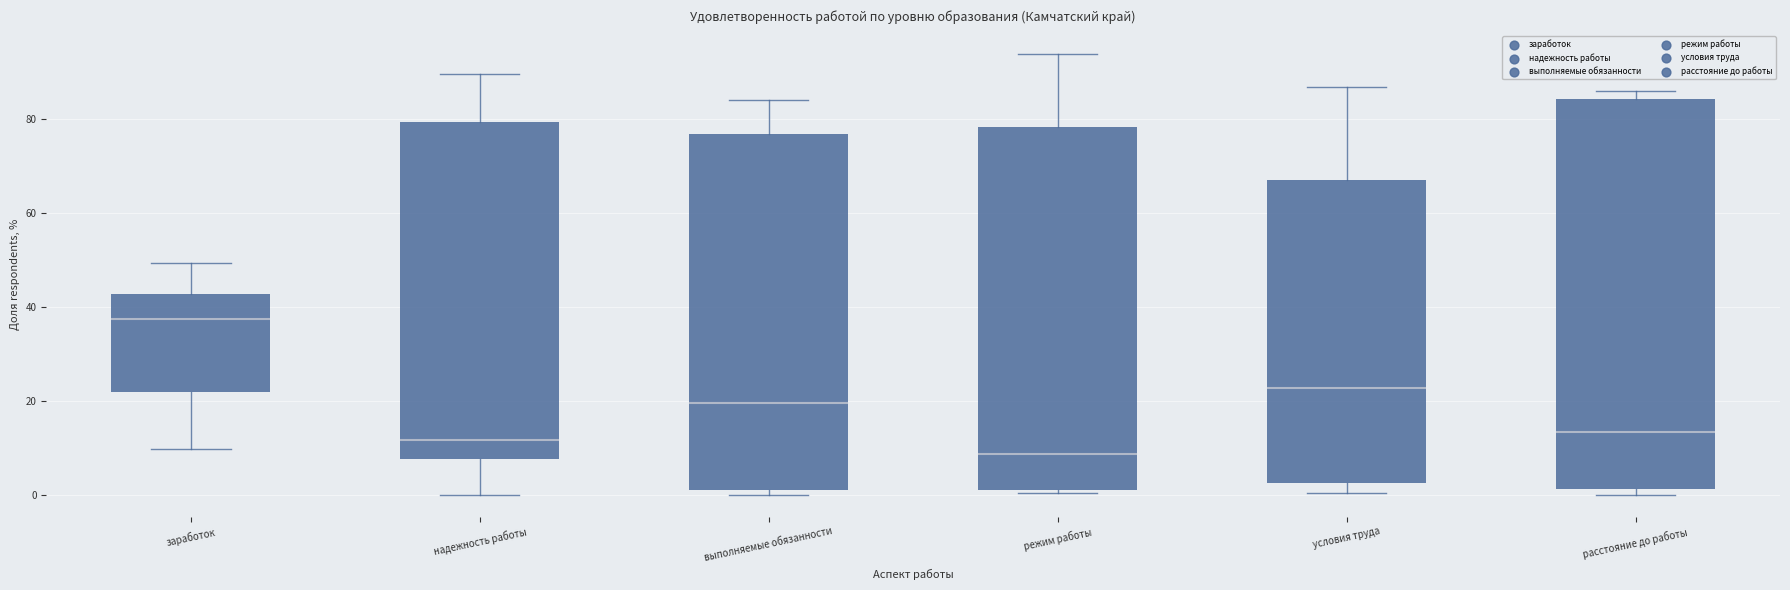

Reading left to right, read every box against the y-axis: the position of its median line, the range the box covers, and the ends of its whiskers. The values are not printed on the chart, so give them approximately, as read against the axis.

заработок: median 38, box 22 to 42, whiskers 10 to 50
надежность работы: median 12, box 8 to 80, whiskers 0 to 90
выполняемые обязанности: median 20, box 2 to 76, whiskers 0 to 84
режим работы: median 8, box 2 to 78, whiskers 0 to 94
условия труда: median 22, box 2 to 68, whiskers 0 to 86
расстояние до работы: median 14, box 2 to 84, whiskers 0 to 86